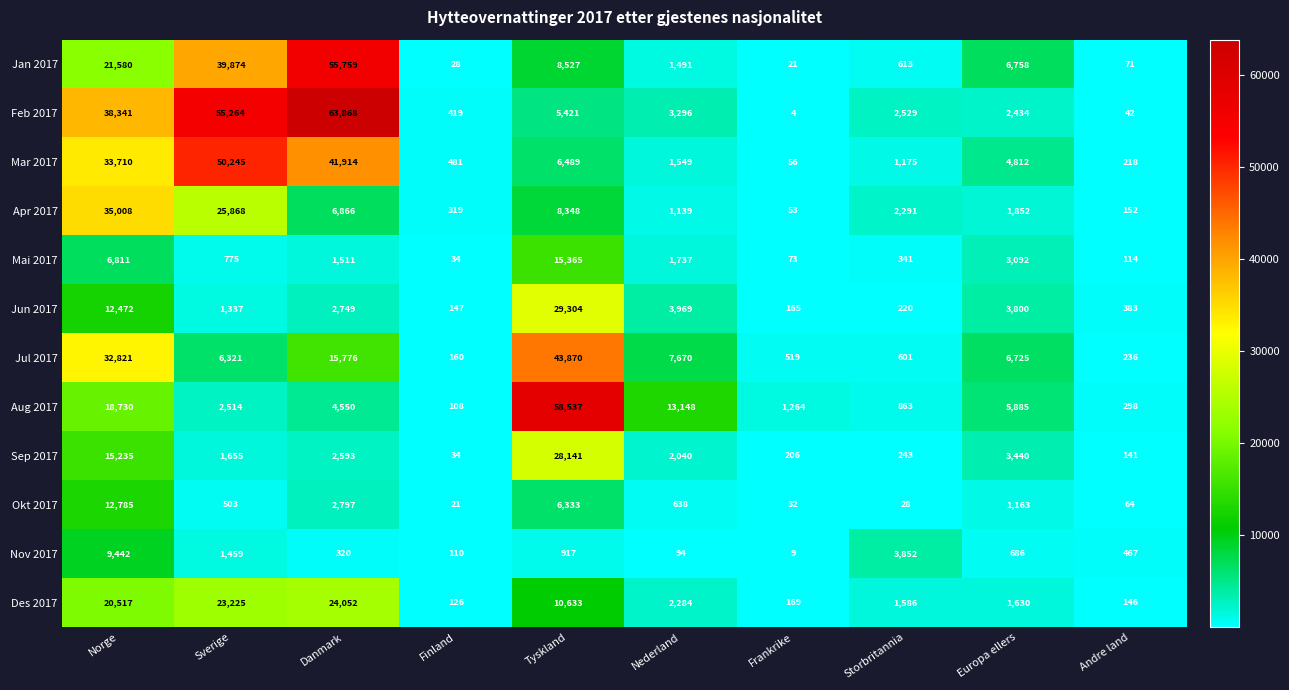

What is the total value across all series at Finland?

1987